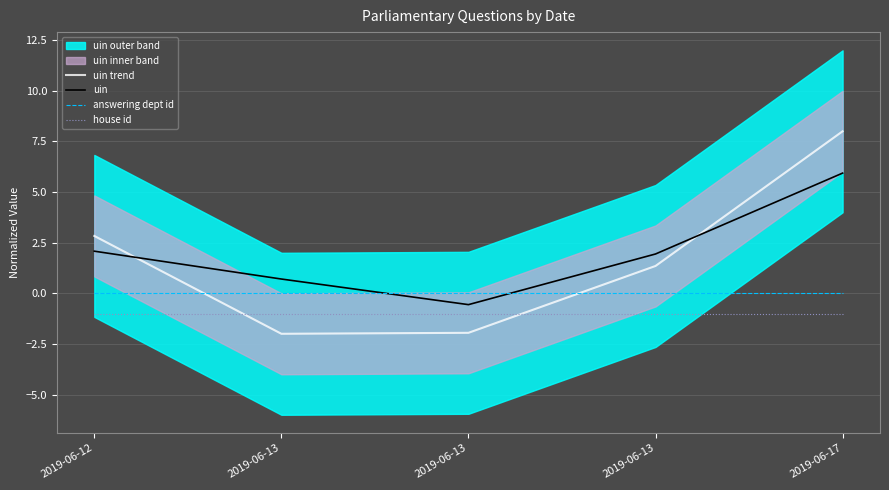

What is the spread (max minus min) of values at 2019-06-13?

2.7